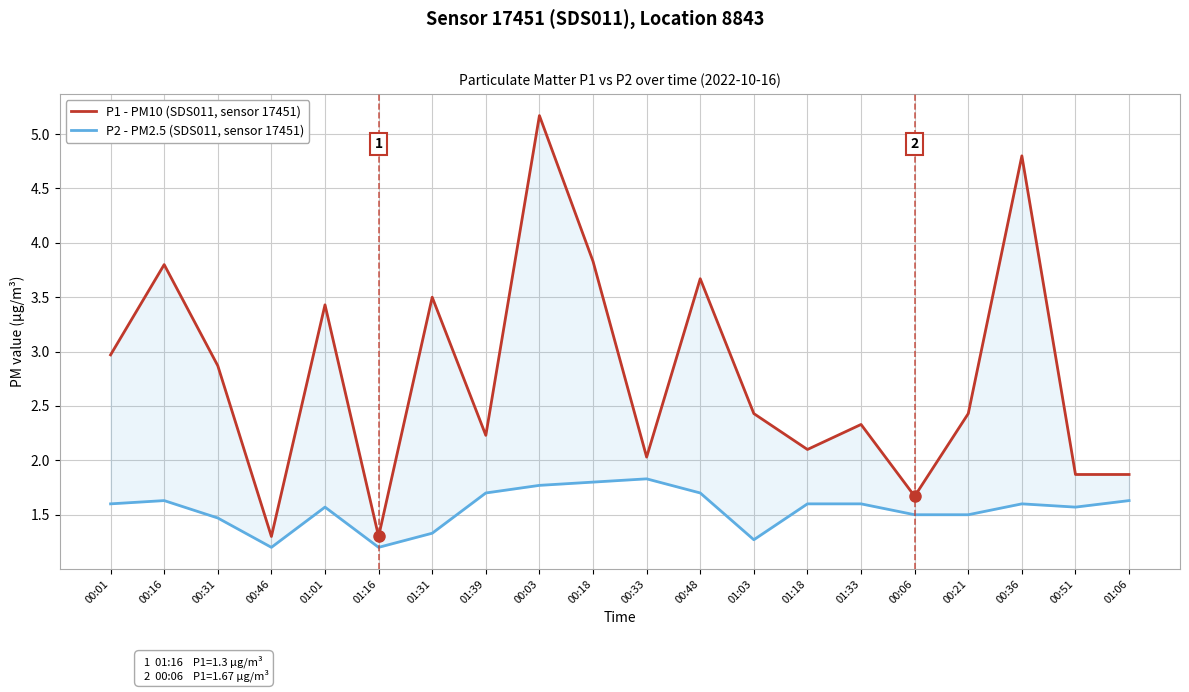

What are all the series names shown in the legend?

P1 - PM10 (SDS011, sensor 17451), P2 - PM2.5 (SDS011, sensor 17451)